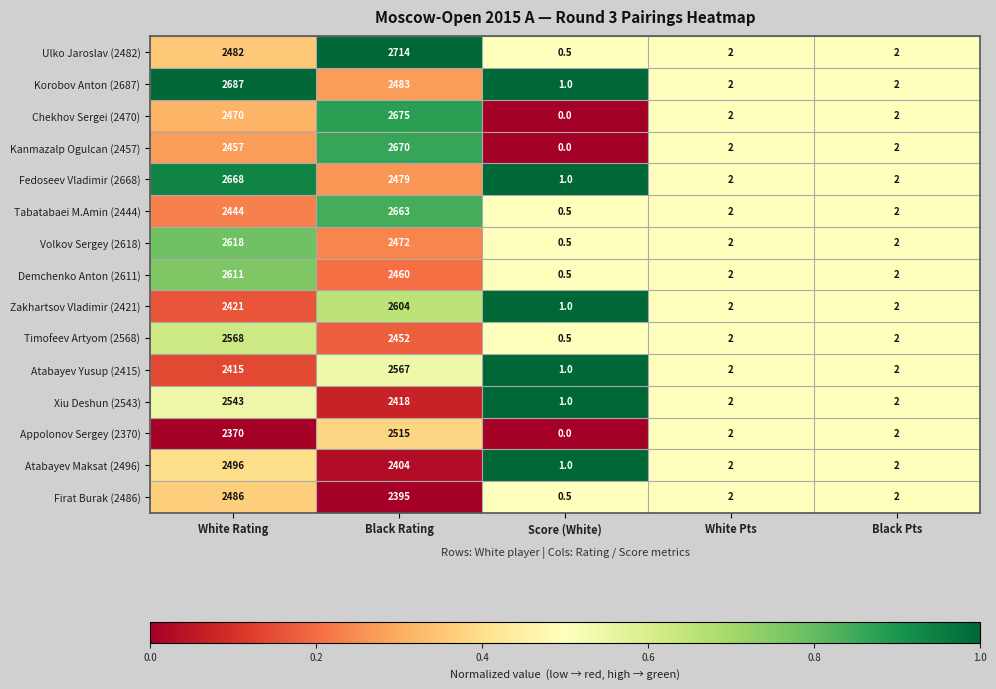

True or false: Kanmazalp Ogulcan (2457) has a value of 2670.0 at Black Rating.

True